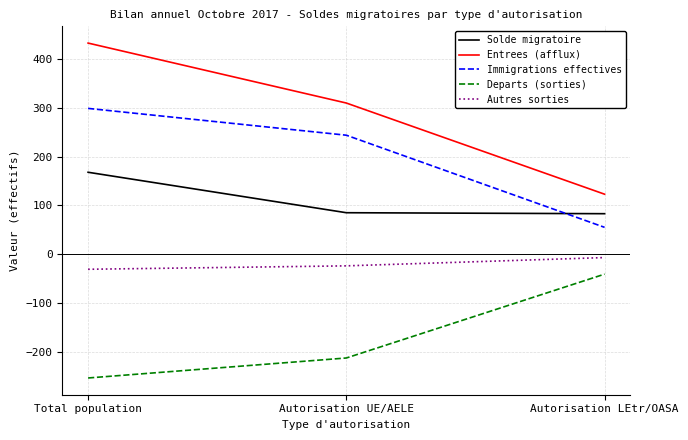

Is it true that Autres sorties equals -7 at Autorisation LEtr/OASA?

True